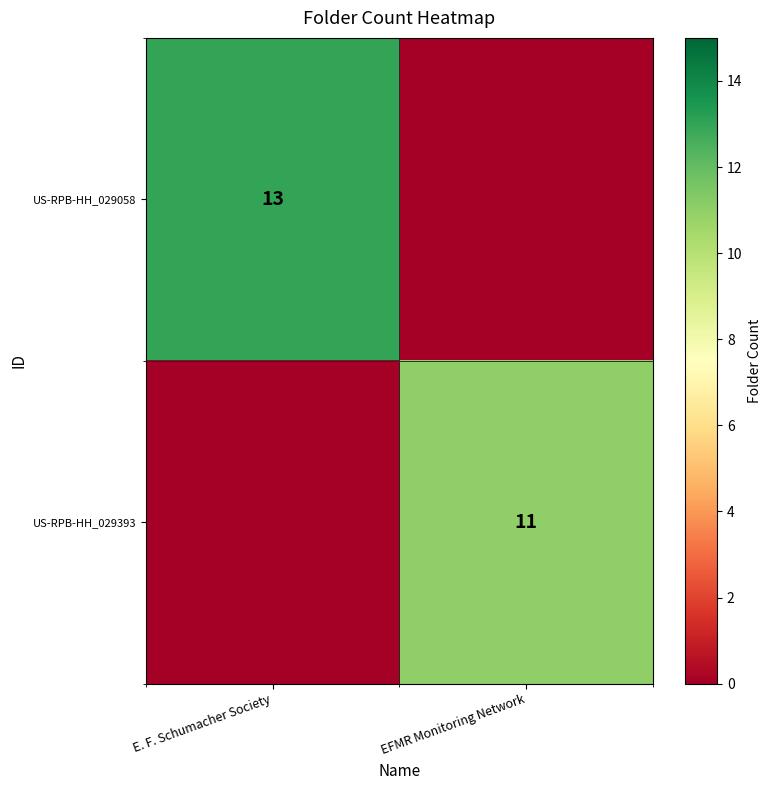

Is it true that US-RPB-HH_029058 equals 13 at E. F. Schumacher Society?

True